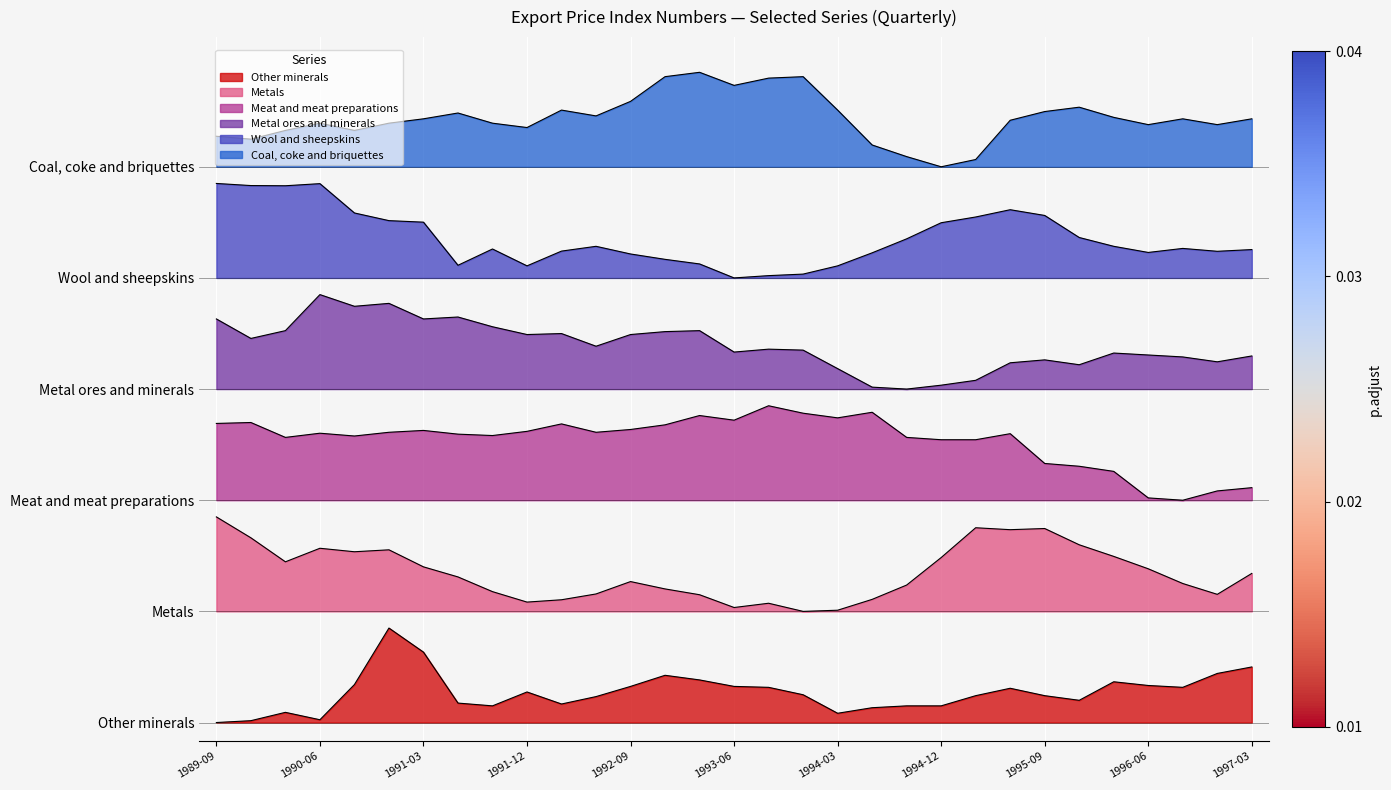

Is it true that Metal ores and minerals equals 201.6 at 1993-09-01?

True